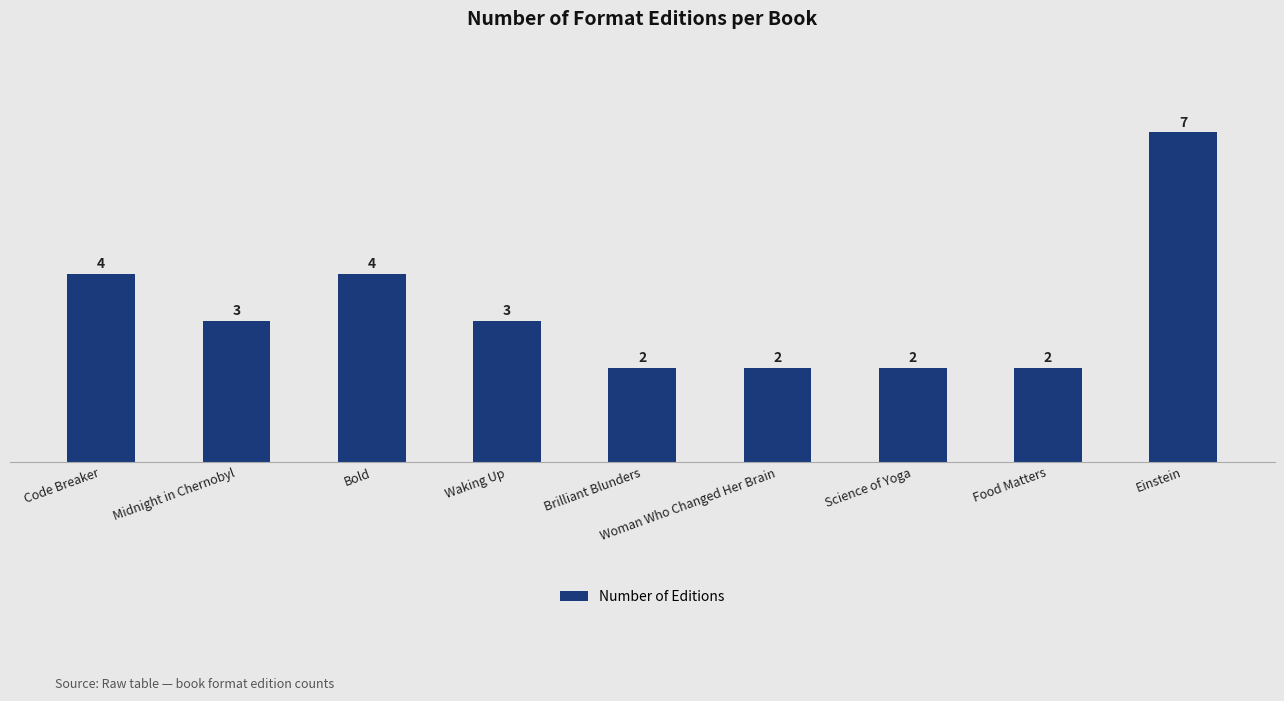

Where does the data first go above 3?

Code Breaker